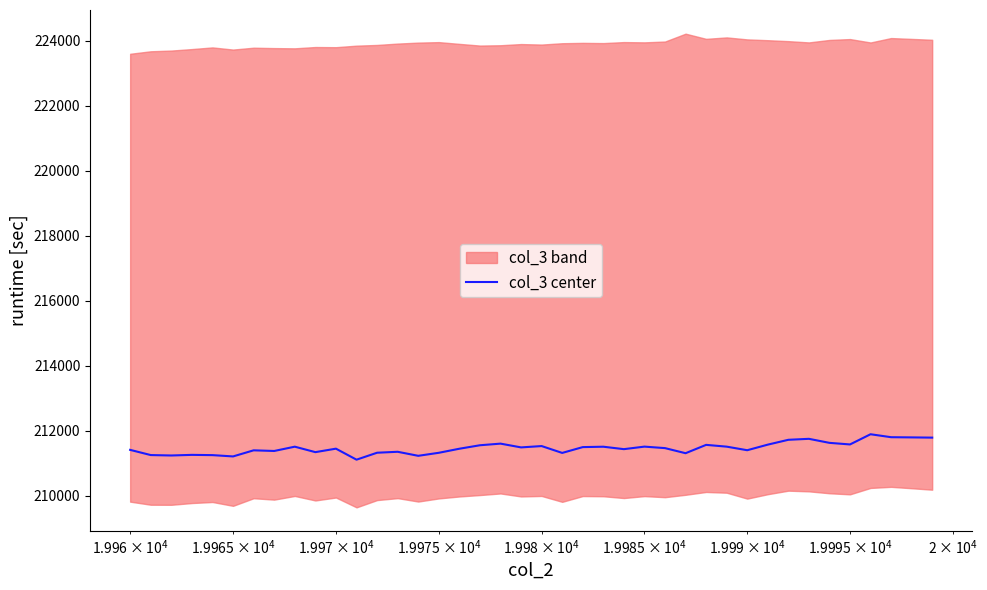

How many points are lower than both their immediate neighbors (excluding endpoints)?

12